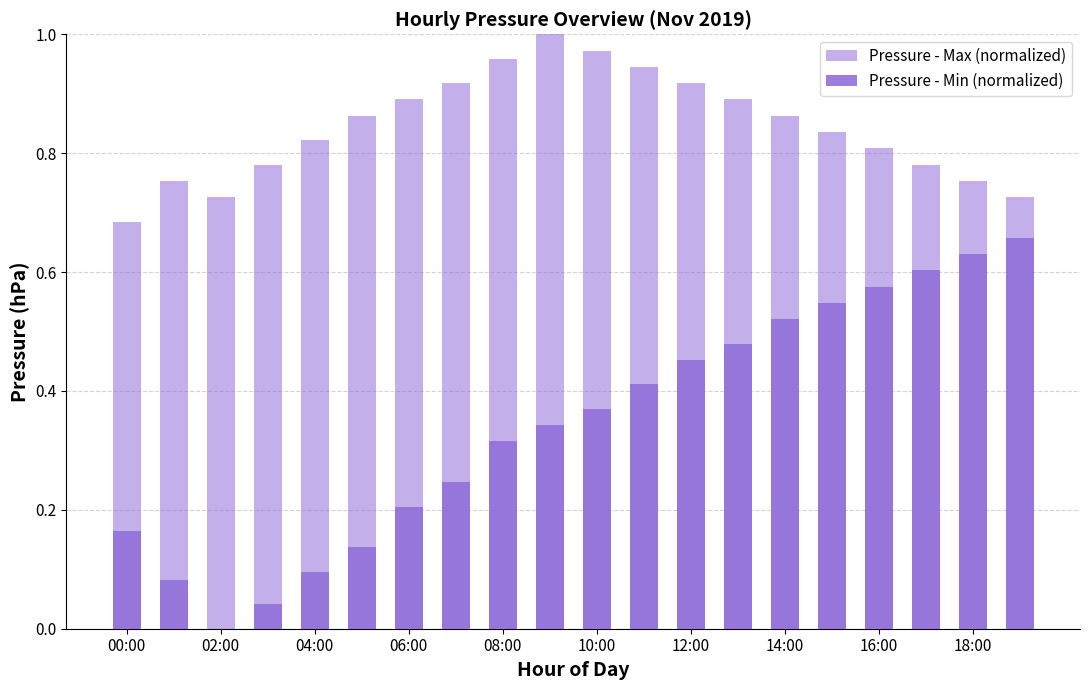

What is the label of the 11th bar from the left?

10:00